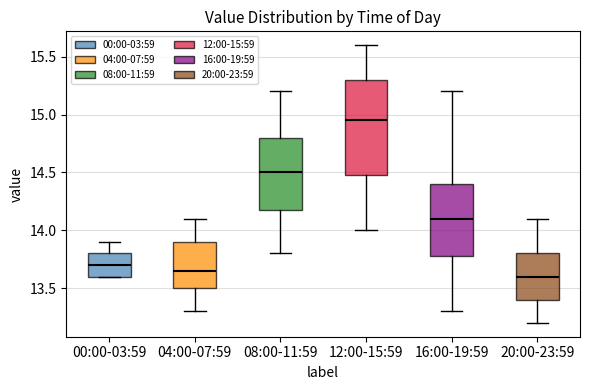

Reading left to right, transcribe this box plot: for each box, give where its median line is, the range the box spans, and where its two whiskers end, as read against the y-axis. The values are not printed on the chart, so give them approximately, as read against the axis.

00:00-03:59: median 13.70, box 13.60 to 13.80, whiskers 13.60 to 13.90
04:00-07:59: median 13.65, box 13.50 to 13.90, whiskers 13.30 to 14.10
08:00-11:59: median 14.50, box 14.20 to 14.80, whiskers 13.80 to 15.20
12:00-15:59: median 14.95, box 14.50 to 15.30, whiskers 14.00 to 15.60
16:00-19:59: median 14.10, box 13.80 to 14.40, whiskers 13.30 to 15.20
20:00-23:59: median 13.60, box 13.40 to 13.80, whiskers 13.20 to 14.10